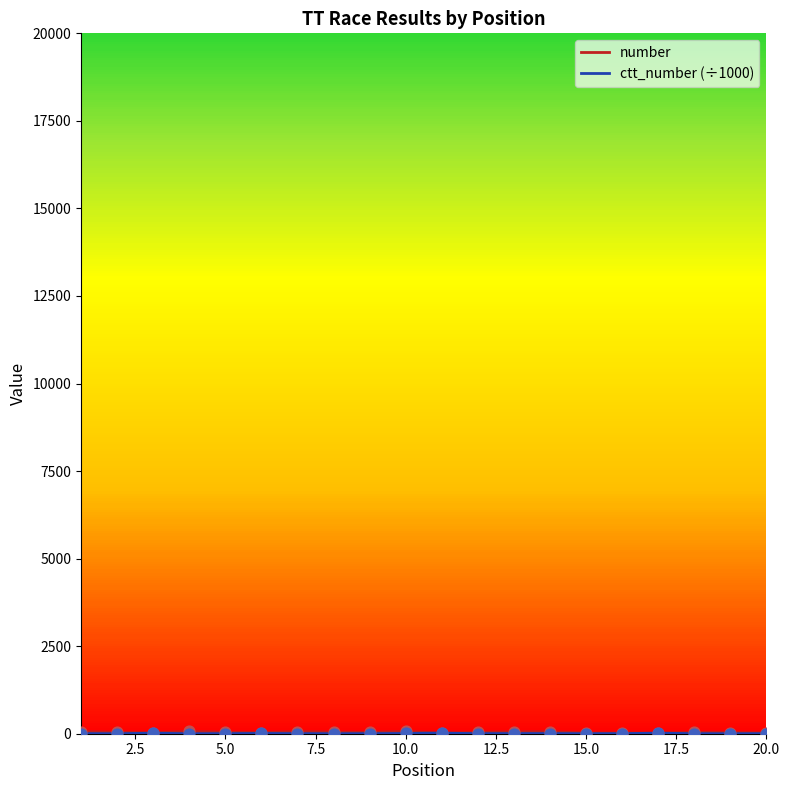

Which series contains the highest Y value?

number